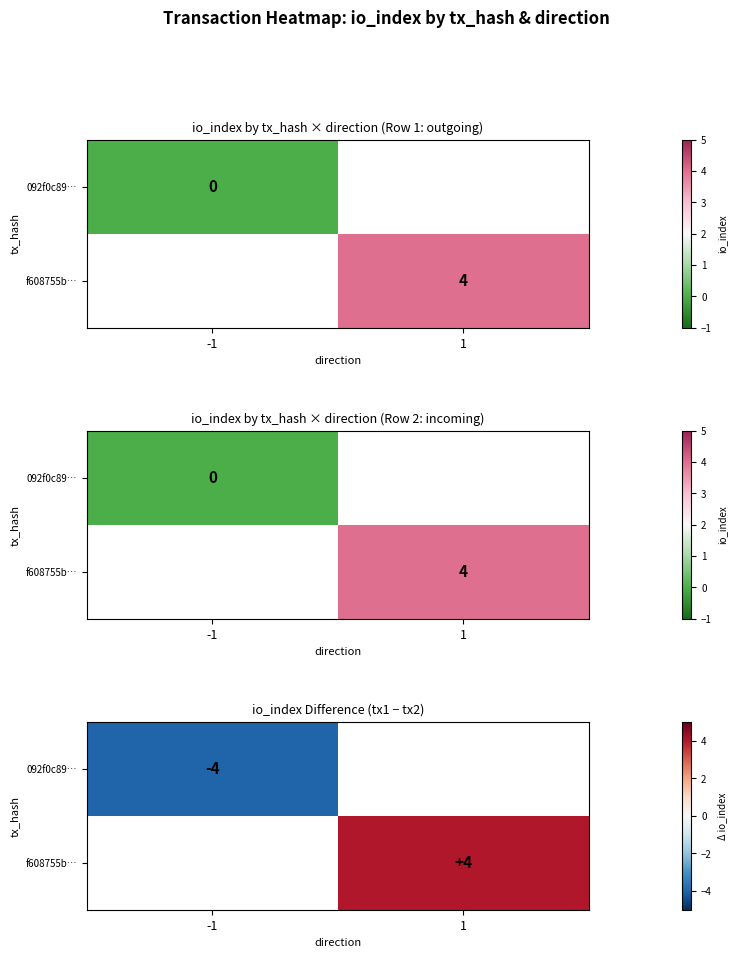

Which category has the lowest value in the 092f0c89… series?

-1